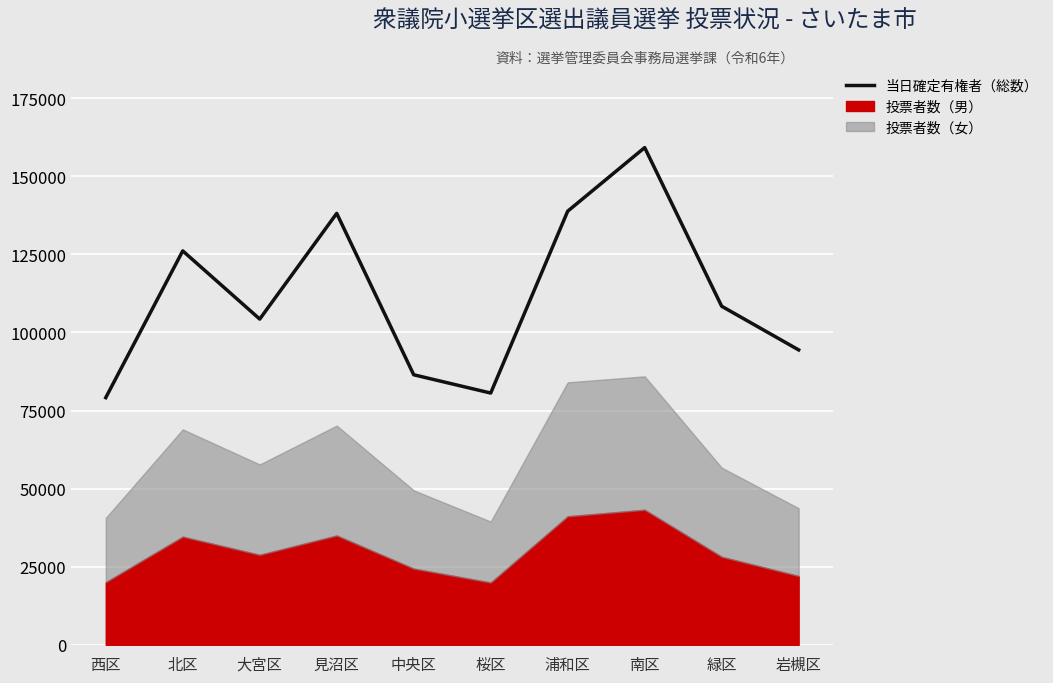

At which category does the data reach its first local peak?

北区